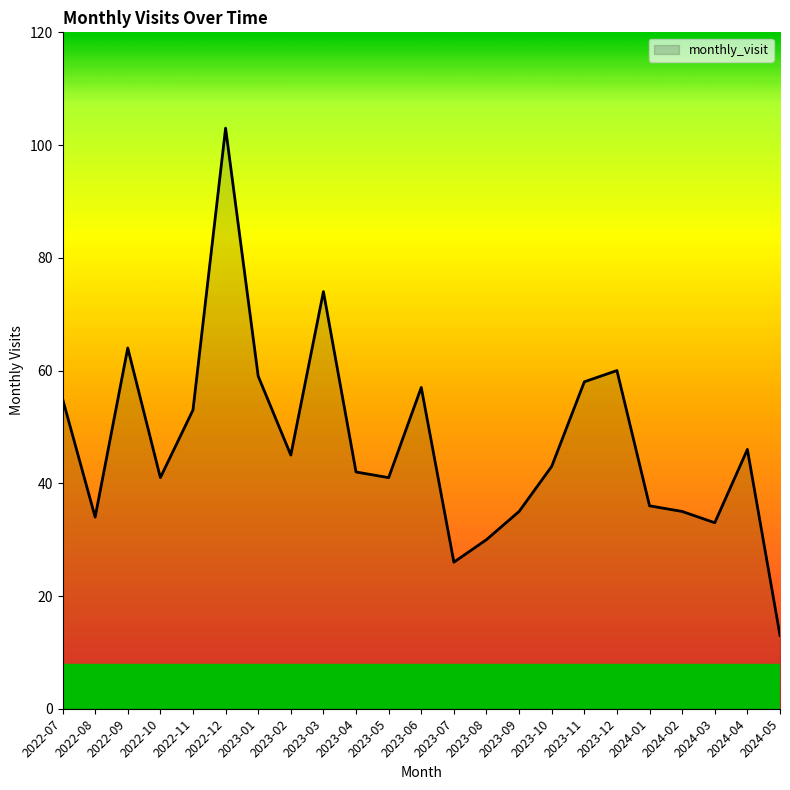

What is the minimum value shown in the chart?

13